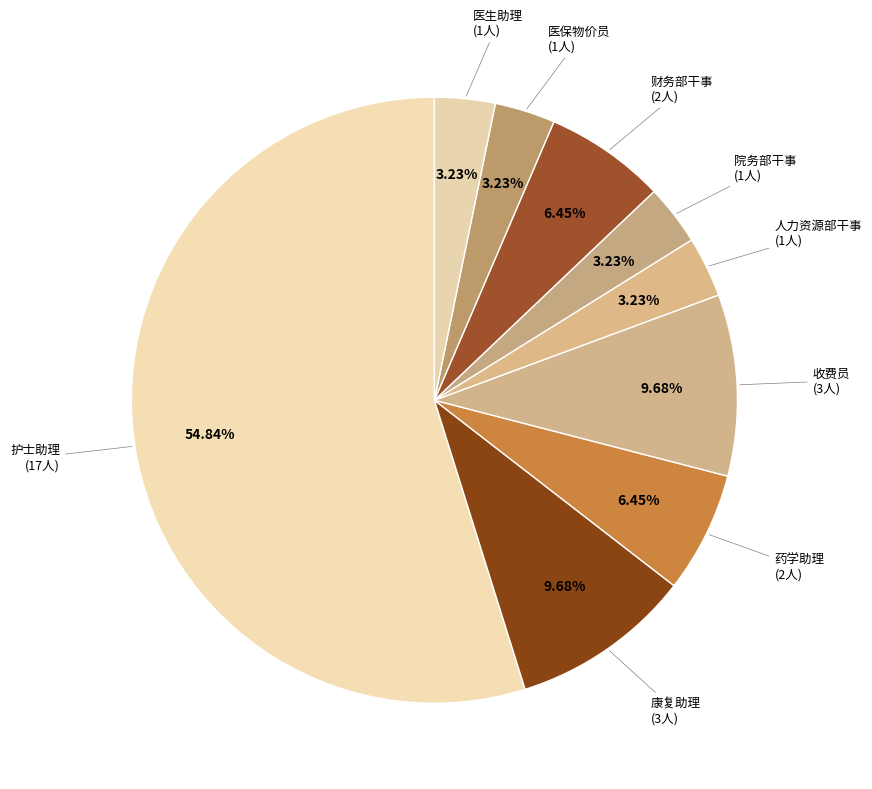

Which category has the biggest portion of the pie?

护士助理